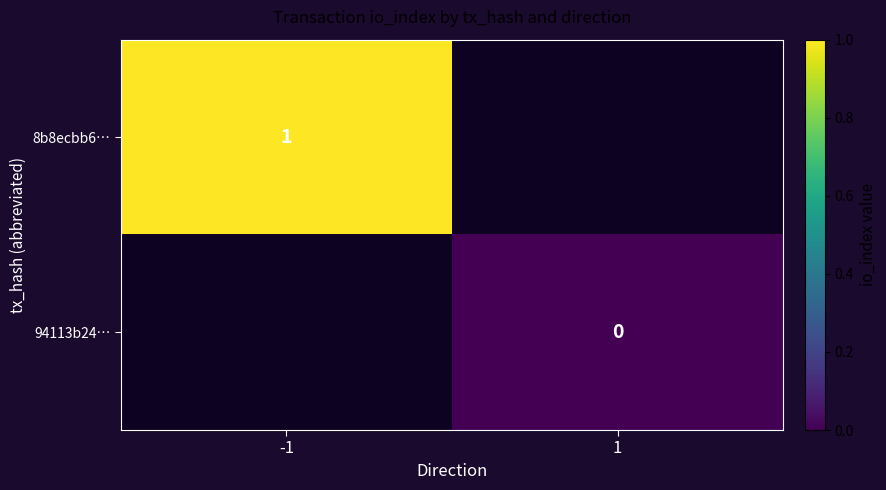

At which category does the chart reach its peak across all series?

-1